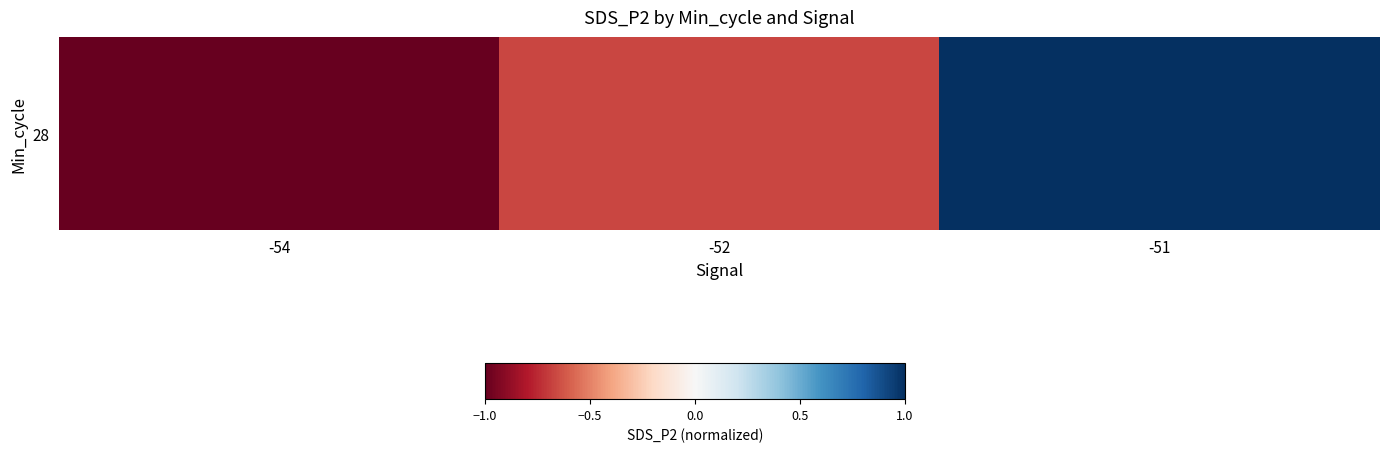

What is the sum of the values at -52 and -54?

-1.7